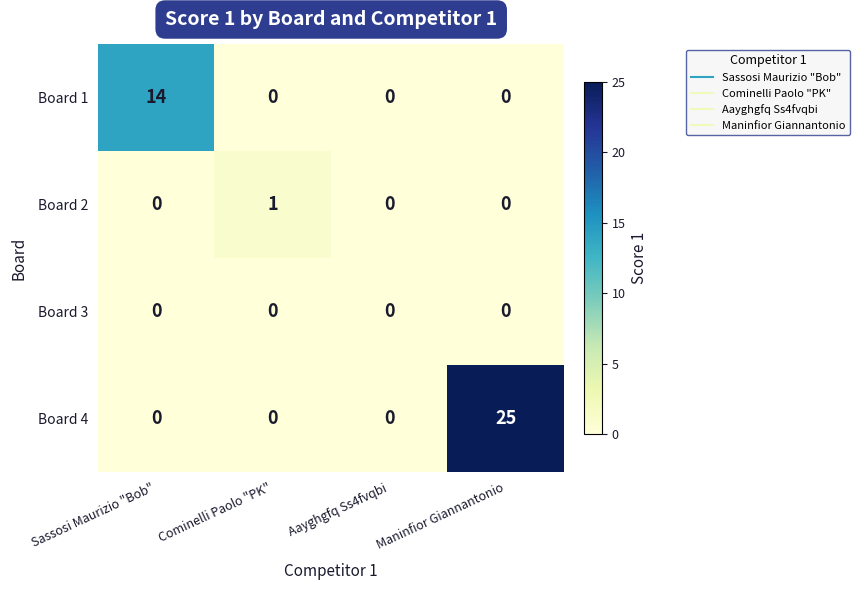

Reading left to right, extract all data points from this chart.

Board 1: Sassosi Maurizio "Bob"=14	Cominelli Paolo "PK"=0	Aayghgfq Ss4fvqbi=0	Maninfior Giannantonio=0
Board 2: Sassosi Maurizio "Bob"=0	Cominelli Paolo "PK"=1	Aayghgfq Ss4fvqbi=0	Maninfior Giannantonio=0
Board 3: Sassosi Maurizio "Bob"=0	Cominelli Paolo "PK"=0	Aayghgfq Ss4fvqbi=0	Maninfior Giannantonio=0
Board 4: Sassosi Maurizio "Bob"=0	Cominelli Paolo "PK"=0	Aayghgfq Ss4fvqbi=0	Maninfior Giannantonio=25